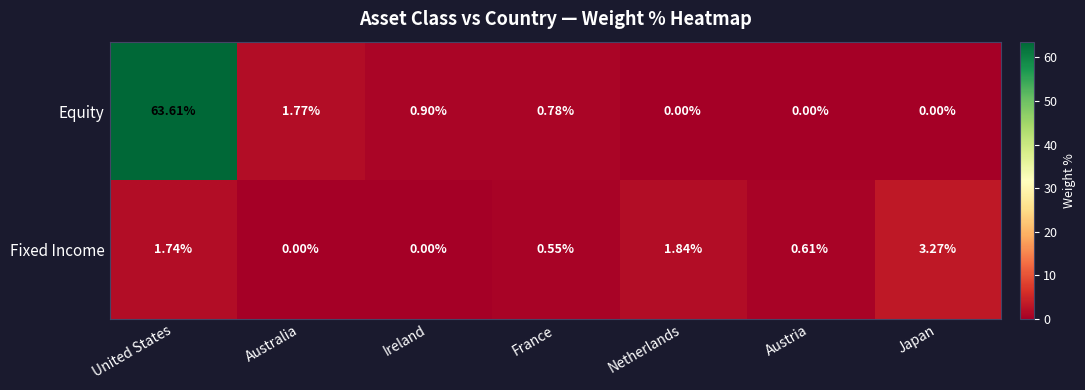

Which series has the largest total across all categories?

Equity